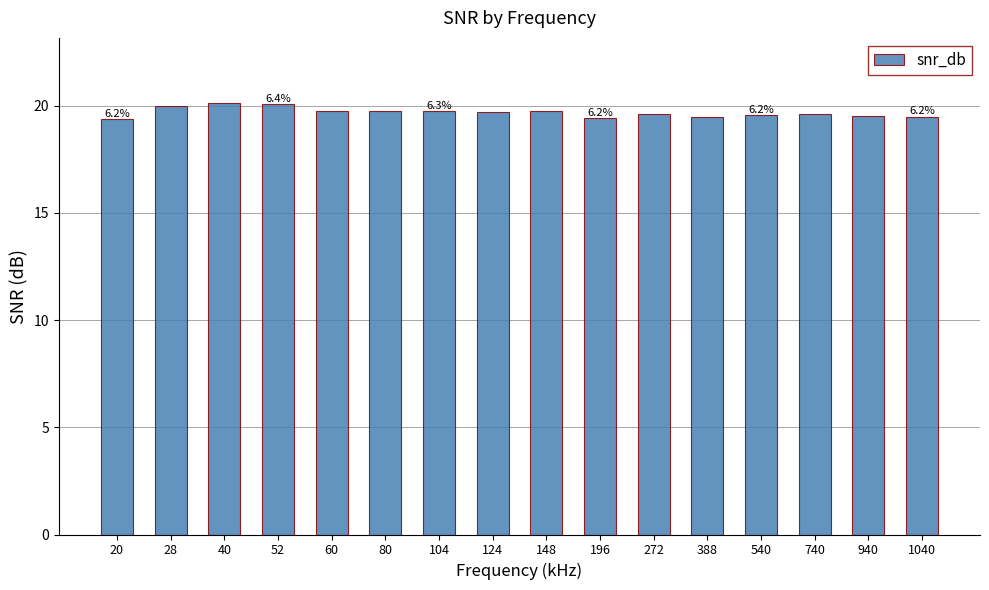

Approximately how many times larger is the value at 40 compared to 272?

1.0